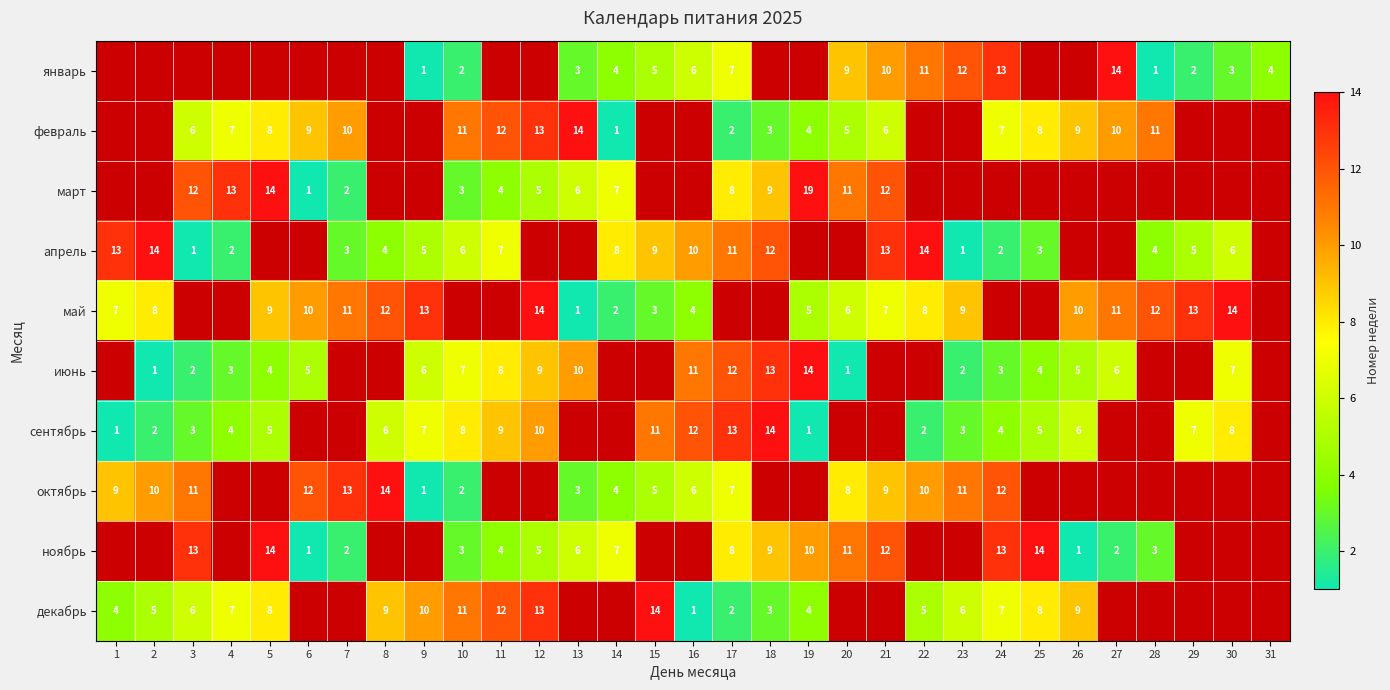

Is the value of март at 7 greater than the value of октябрь at 1?

No